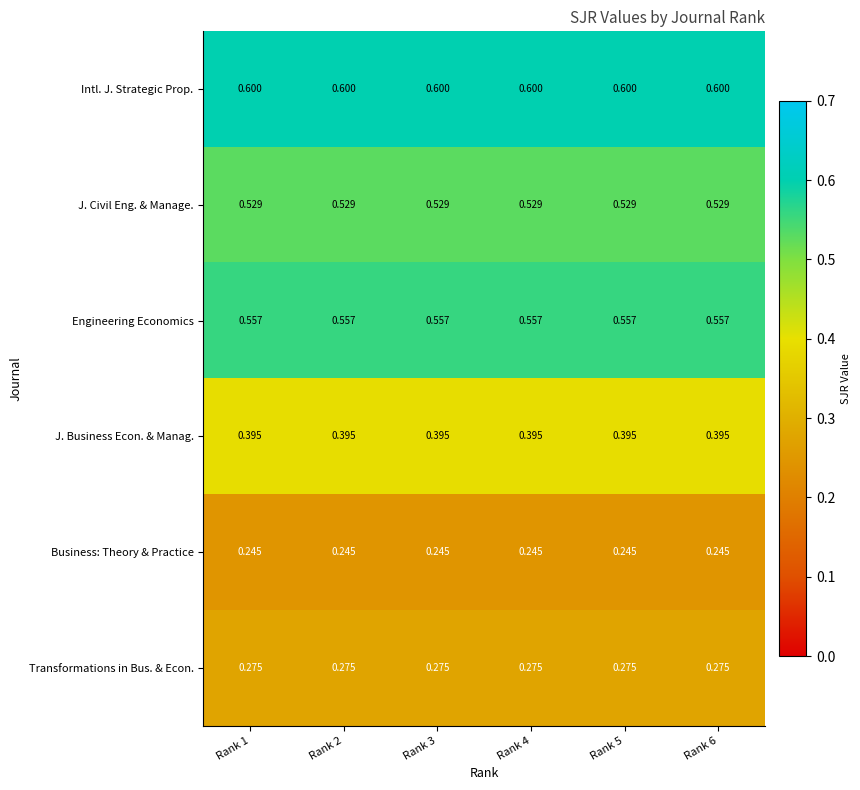

Is the value of J. Civil Eng. & Manage. at Rank 2 greater than the value of Intl. J. Strategic Prop. at Rank 3?

No